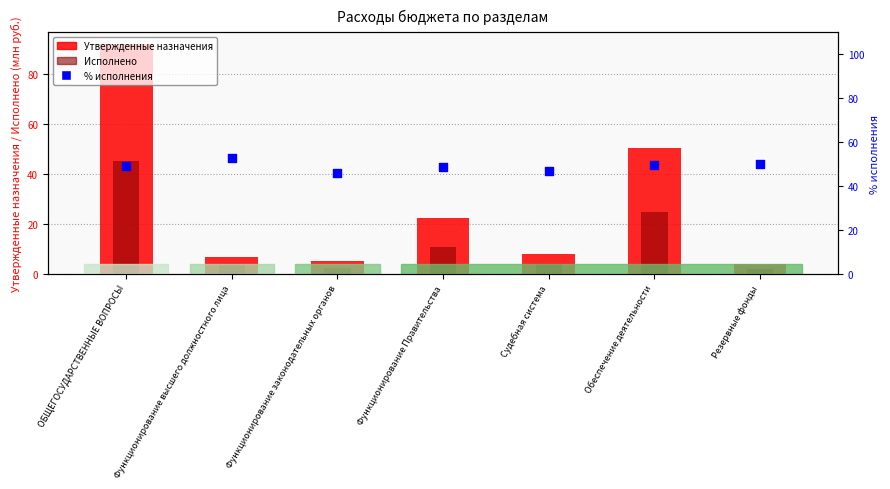

Which series reaches the maximum Y coordinate?

Утвержденные назначения (млн руб.)